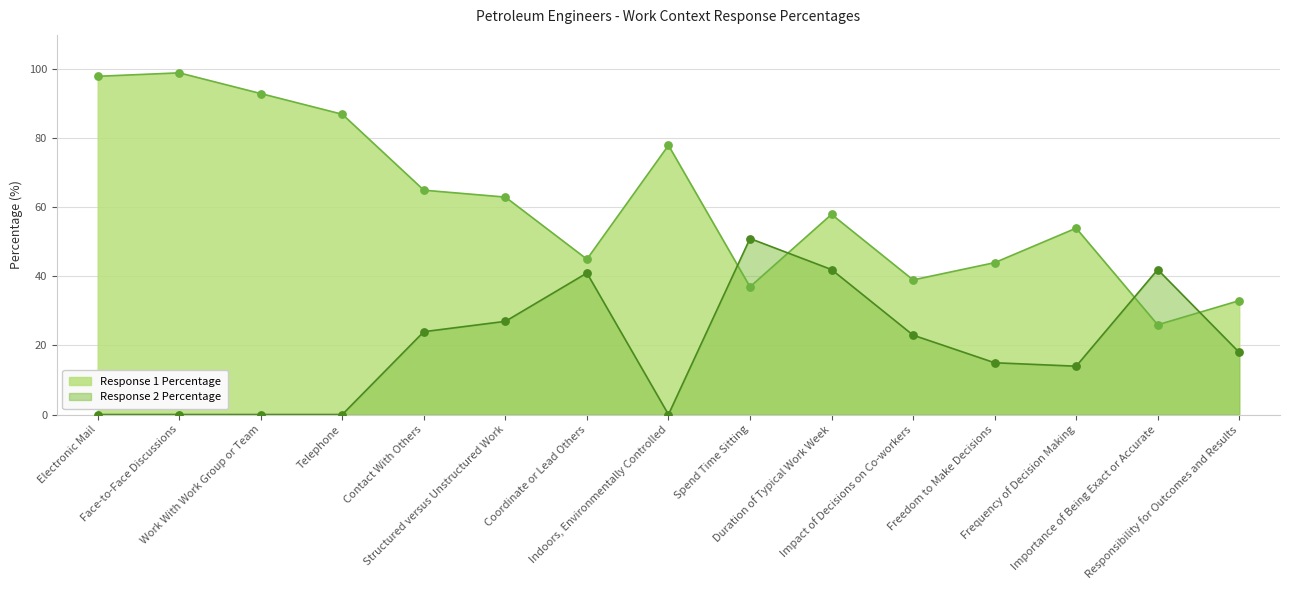

Which series contains the highest Y value?

Response 1 Percentage